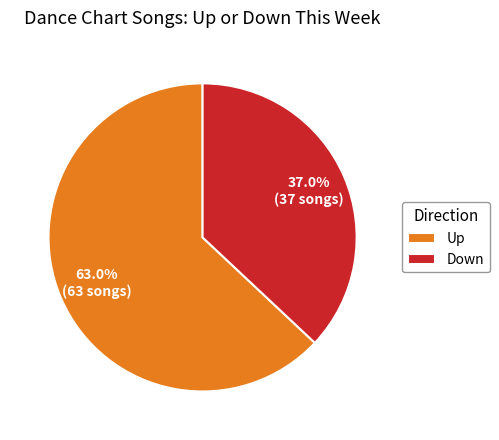

What is the largest slice in the pie chart?

Up